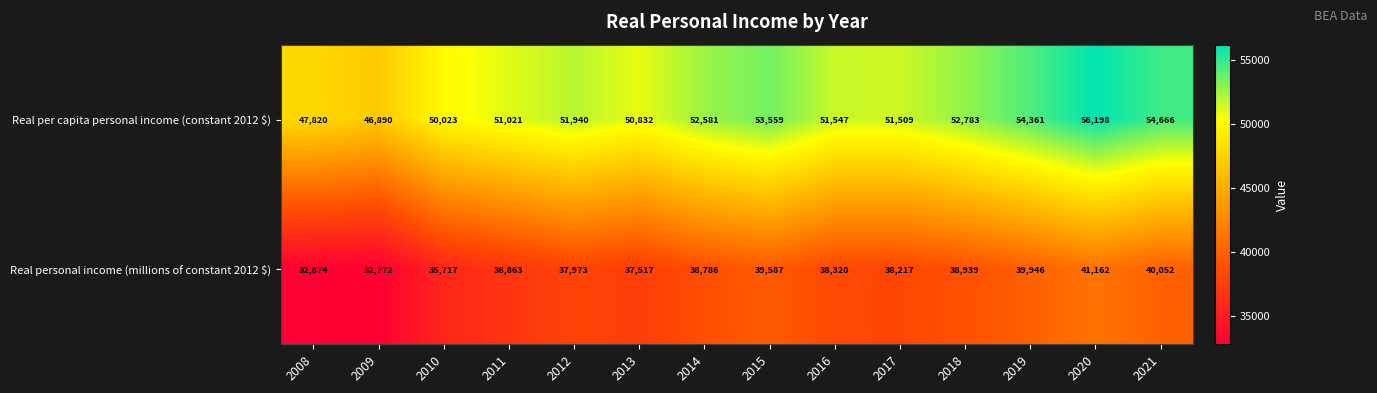

True or false: Real personal income (millions of constant 2012 $) has a value of 38786 at 2014.

True